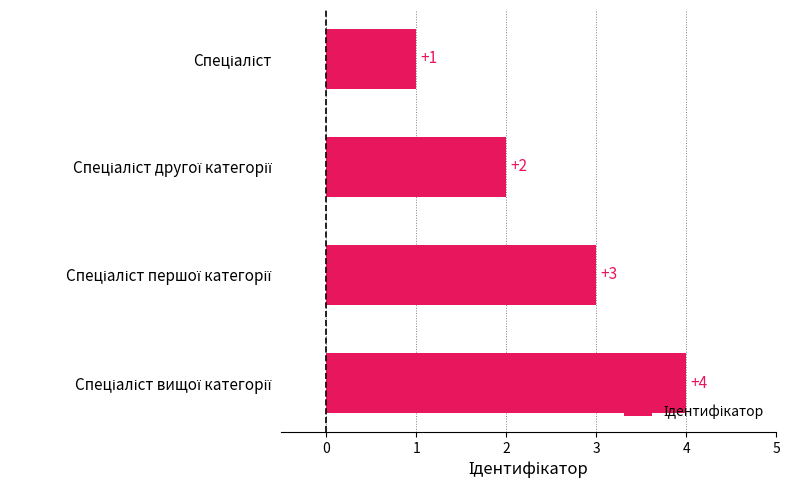

How many categories are shown in the chart?

4